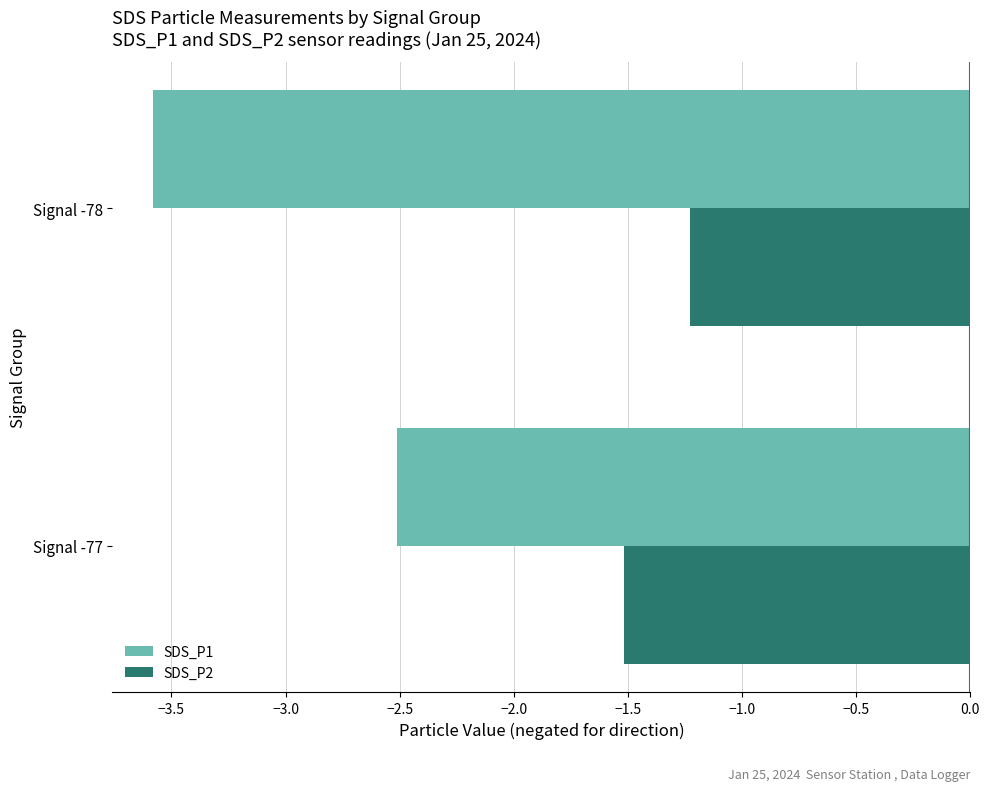

Which series has the largest range (max minus min)?

SDS_P1